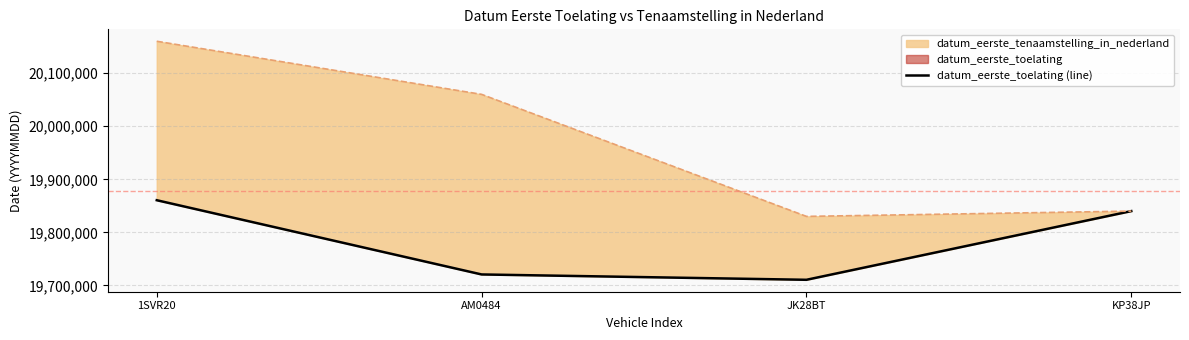

What is the label of the 2nd point from the left?

AM0484